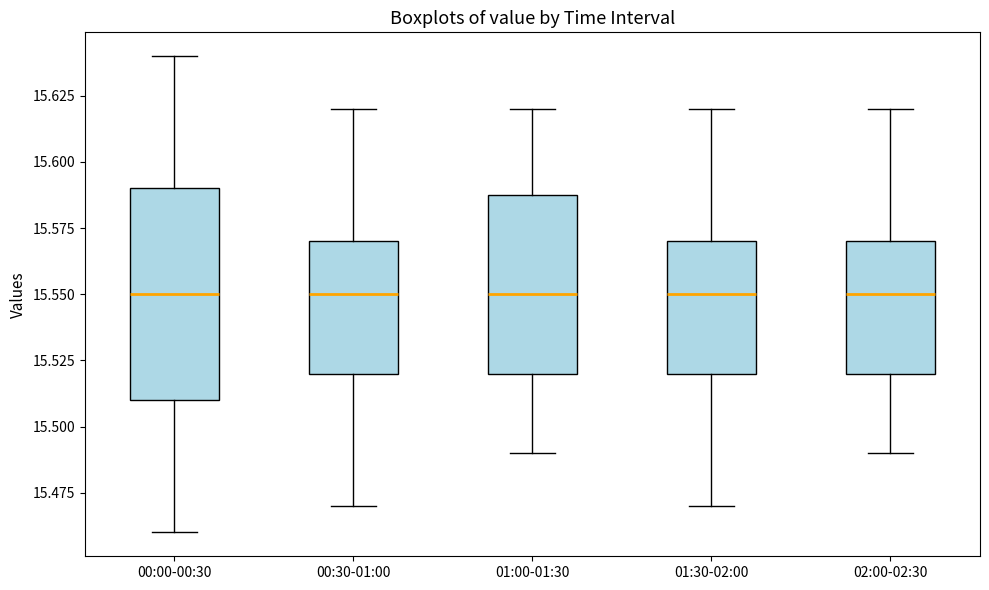

Comparing the boxes themselves (not the whiskers), which one is the tallest?

00:00-00:30